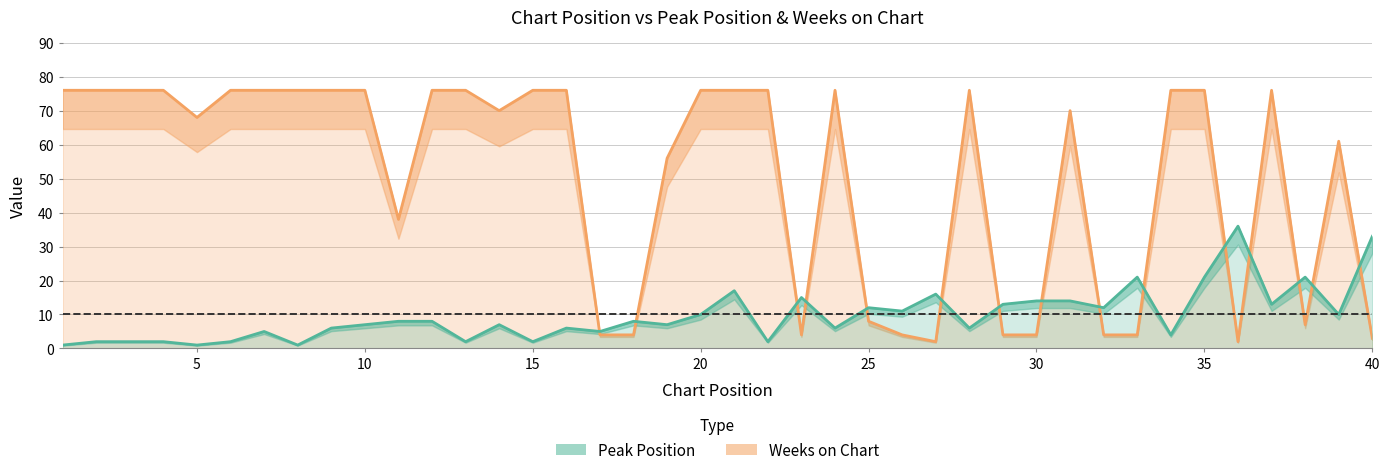

What is the difference between the second highest and second lowest values in the Peak Position series?

32